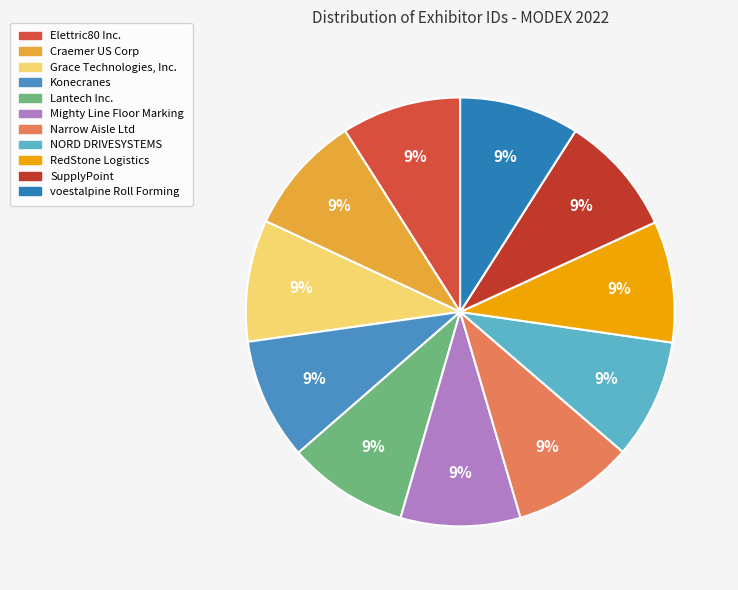

Which has a higher value, Narrow Aisle Ltd or RedStone Logistics?

Narrow Aisle Ltd